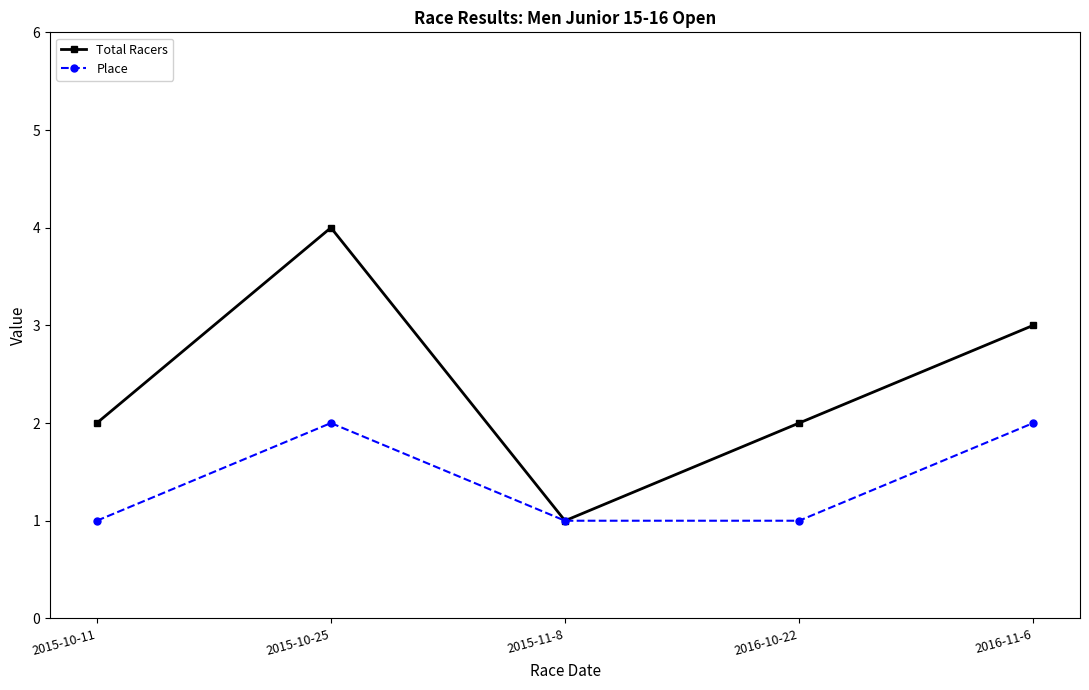

List the series in order of their overall mean, lowest first.

Place, Total Racers